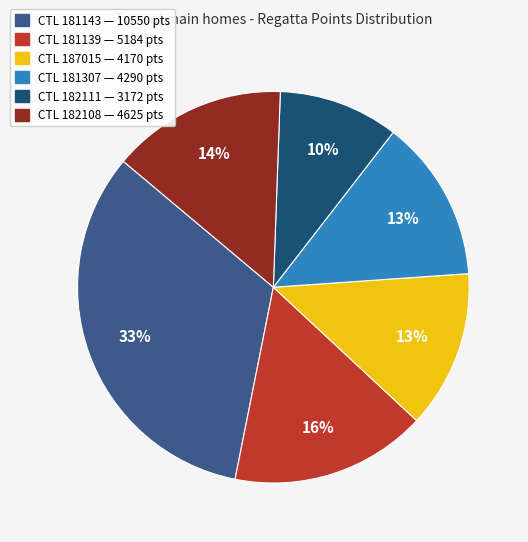

How many segments does this pie chart have?

6